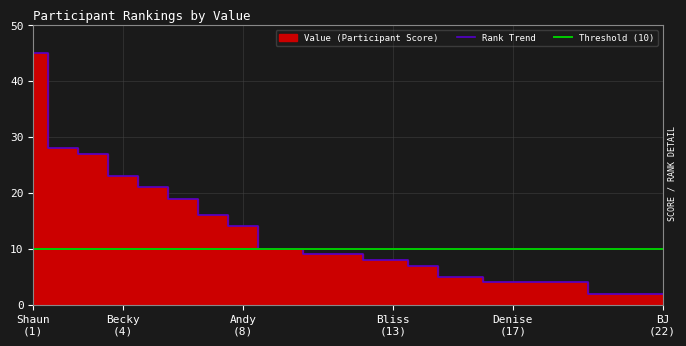

True or false: the data shows 2 at Denise (17).

False